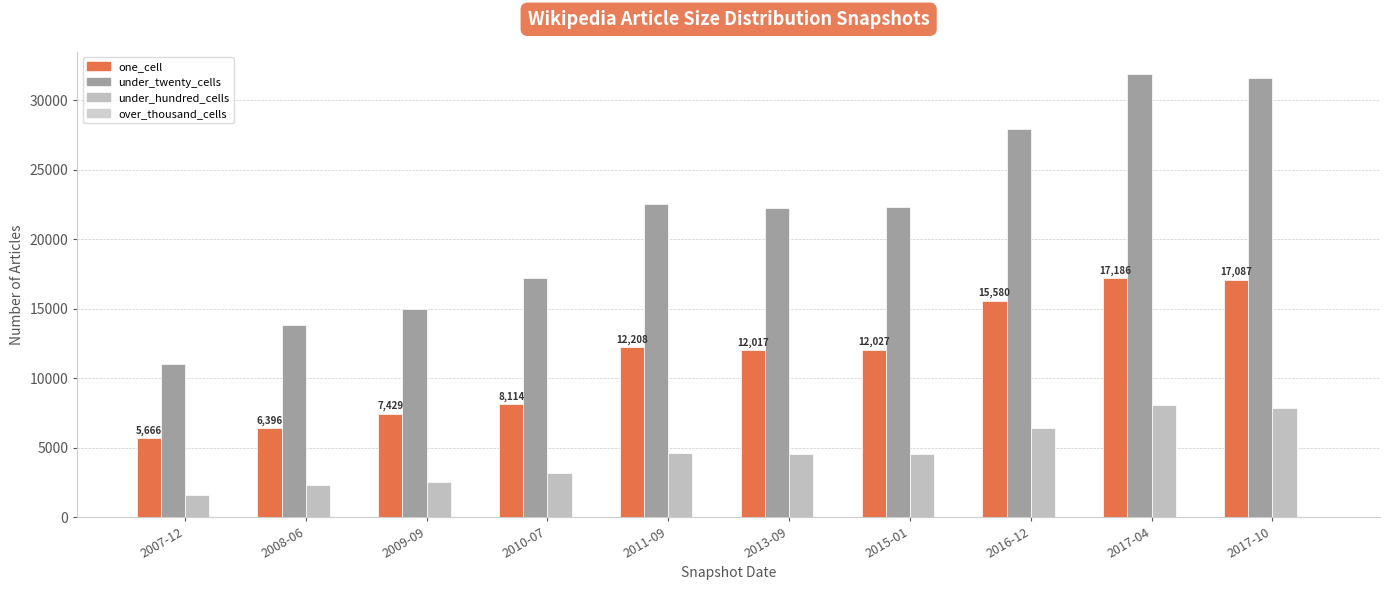

What is the value of the under_twenty_cells bar at the 2nd from the left?

13797